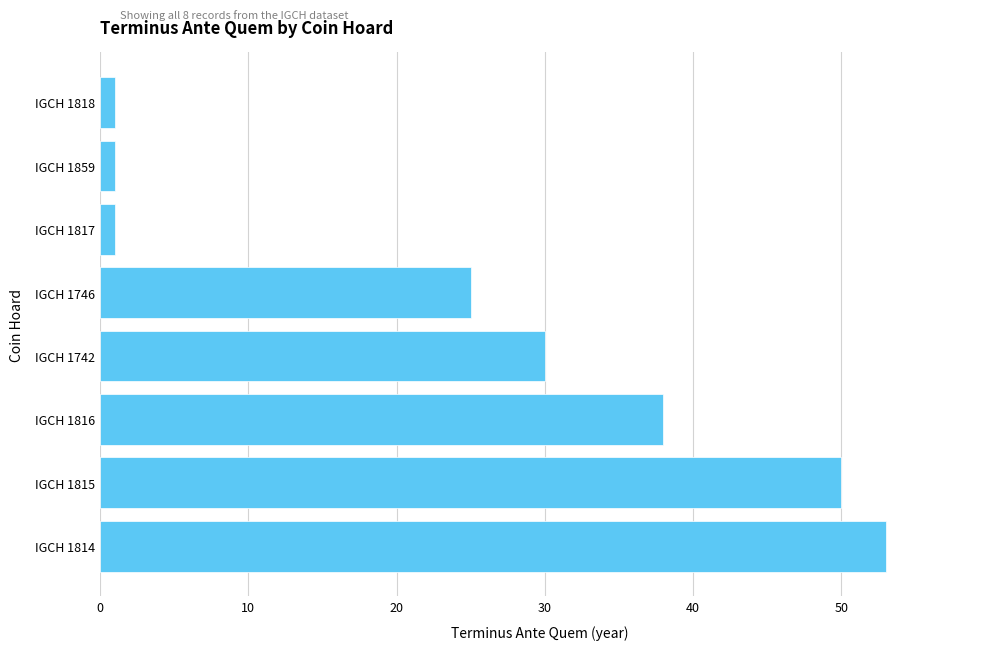

At which label is the value closest to 27?

IGCH 1746